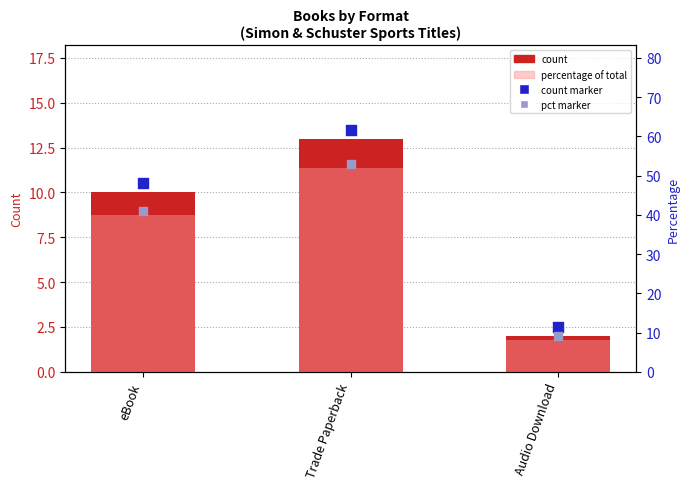

Is the value of count at Trade Paperback greater than the value of percentage at Trade Paperback?

No